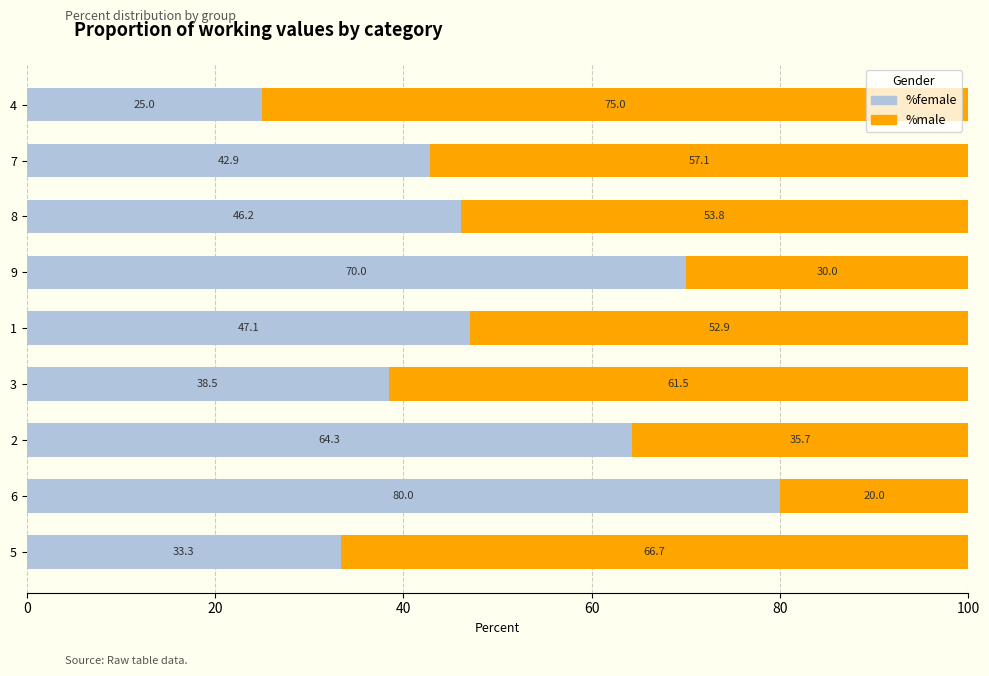

What is the total value across all series at 5?

100.0